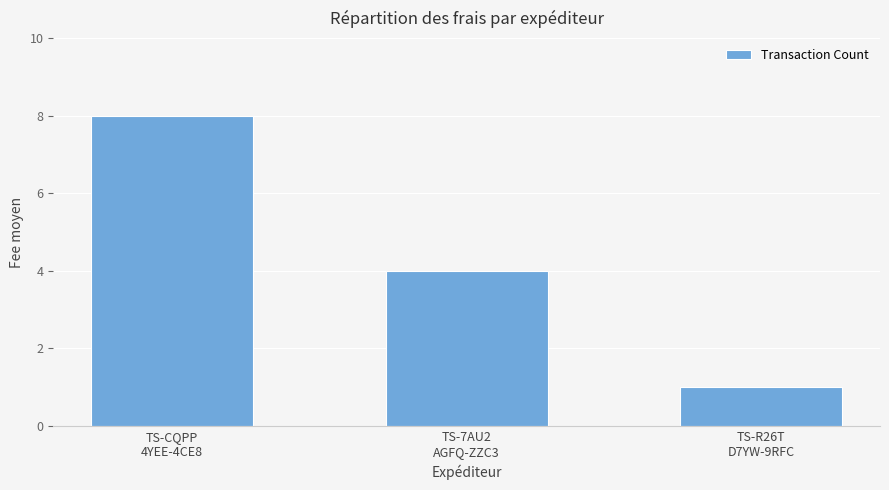

True or false: the data shows 1 at TS-R26T
D7YW-9RFC.

True